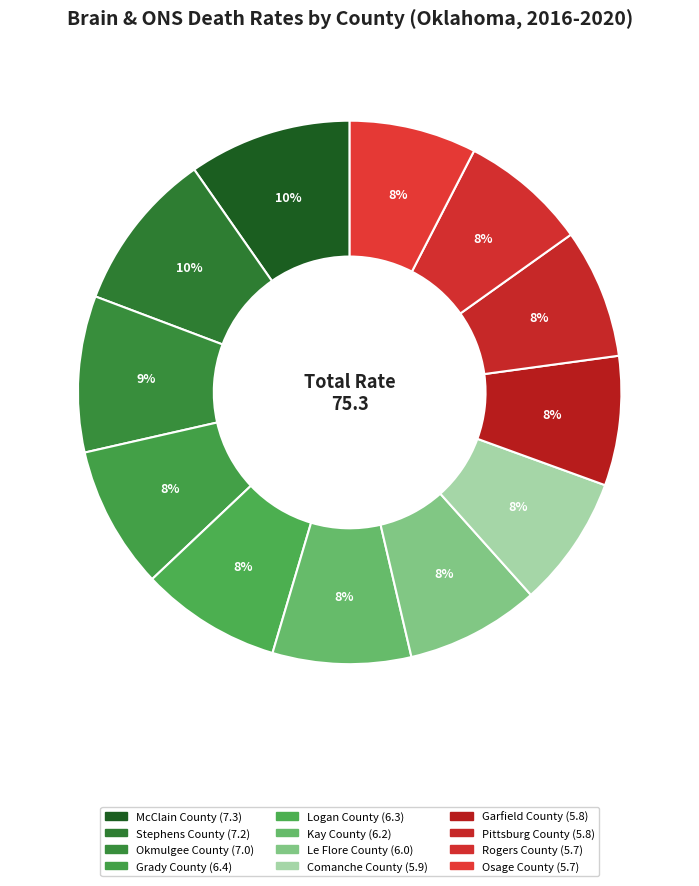

Is it true that McClain County is 10% of the pie?

True